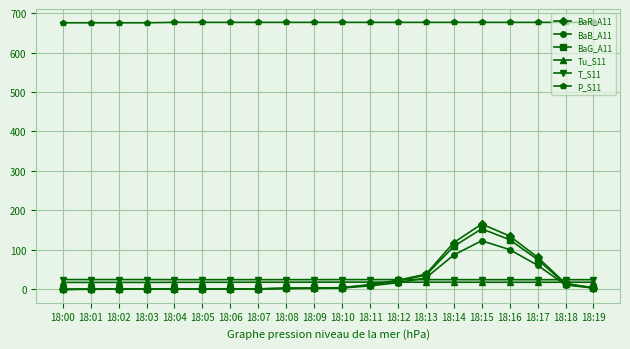

Which series has the largest range (max minus min)?

BaR_A11